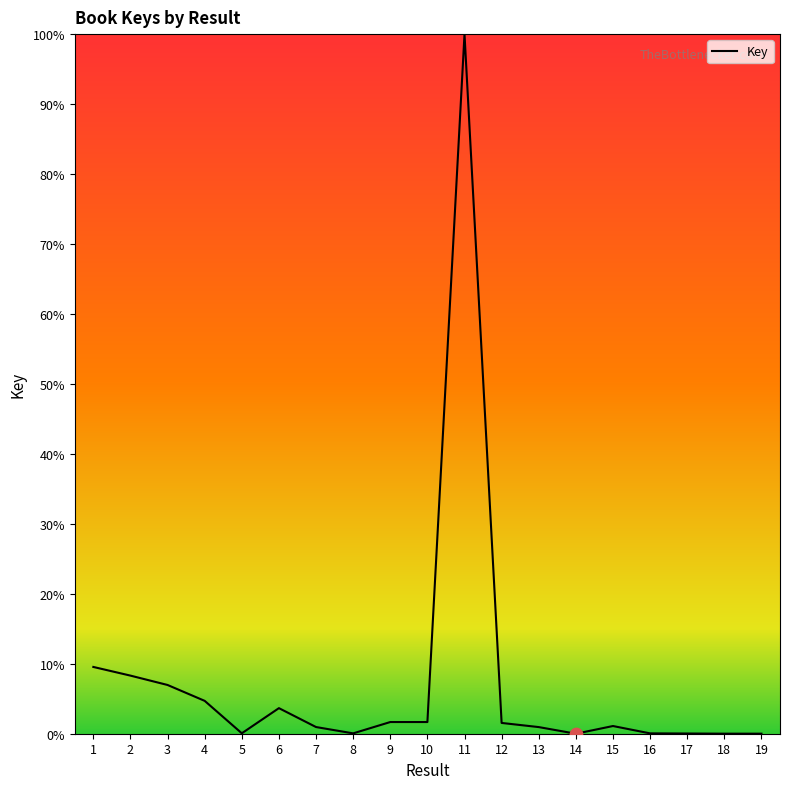

Between 9 and 5, which is larger?

9